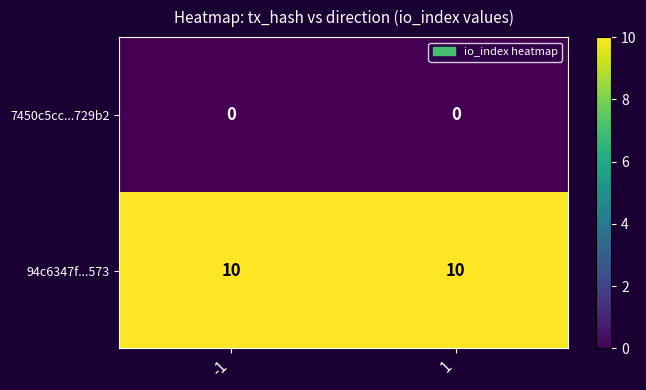

The value of 7450c5cc...729b2 at -1 is 0. True or false?

True